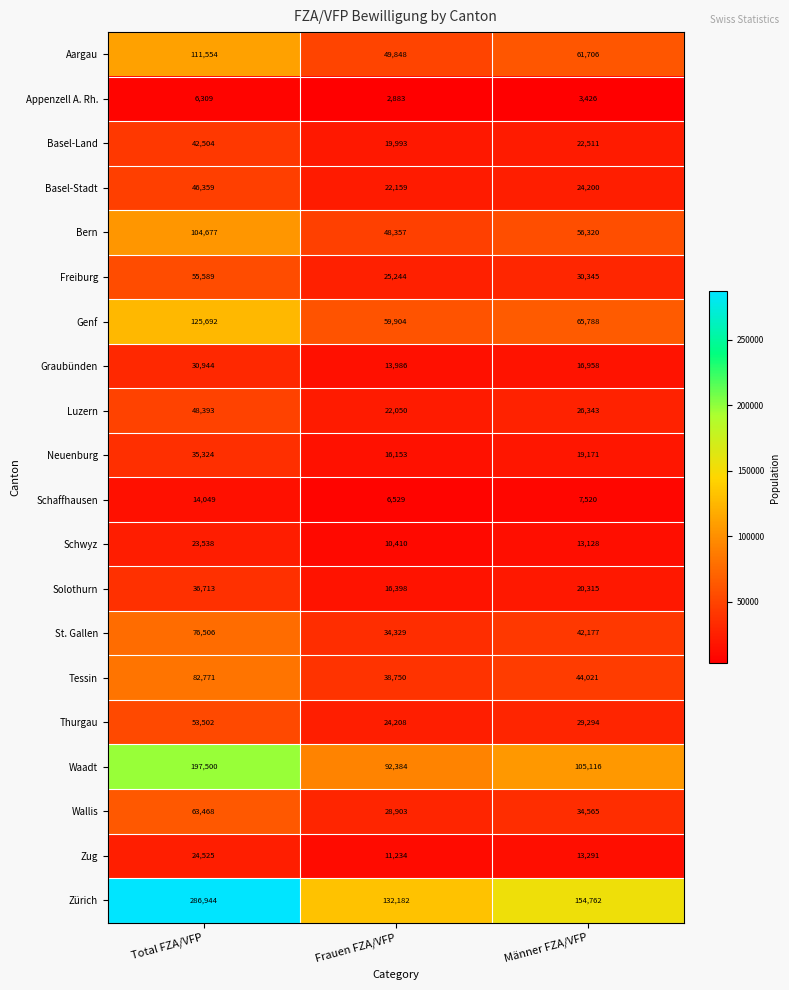

True or false: Waadt has a value of 92384 at Frauen FZA/VFP.

True